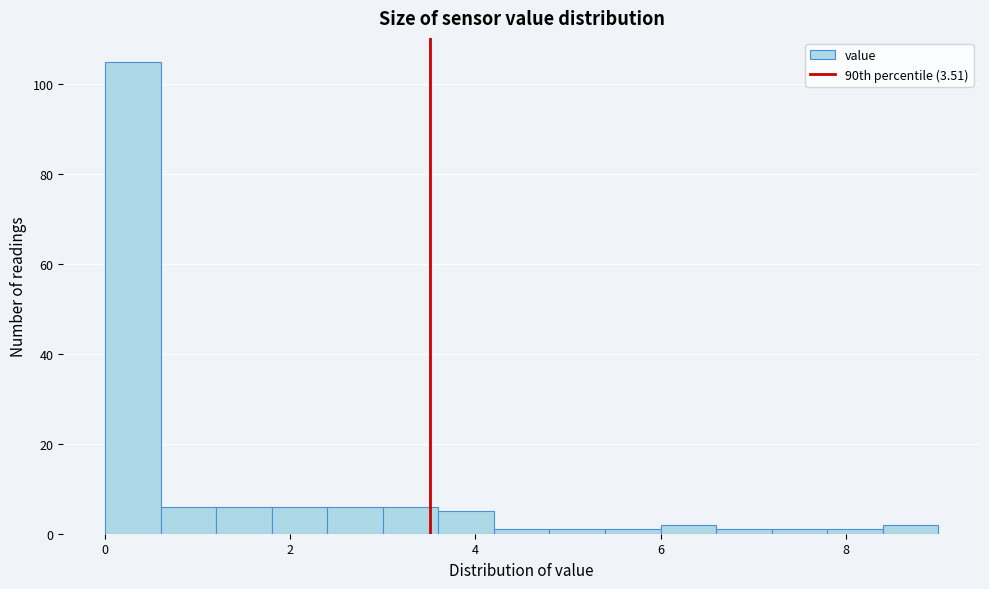

Around what value on the x-axis is the tallest bar? Give the approximate position of its centre, as read against the axis.

0.4